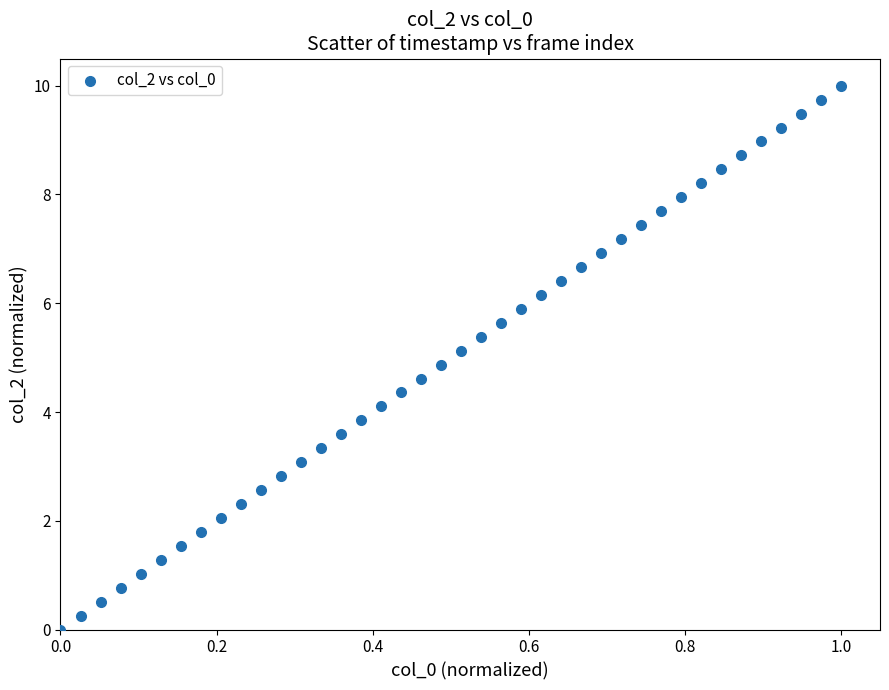

What is the range of X values (max minus min)?

1.0